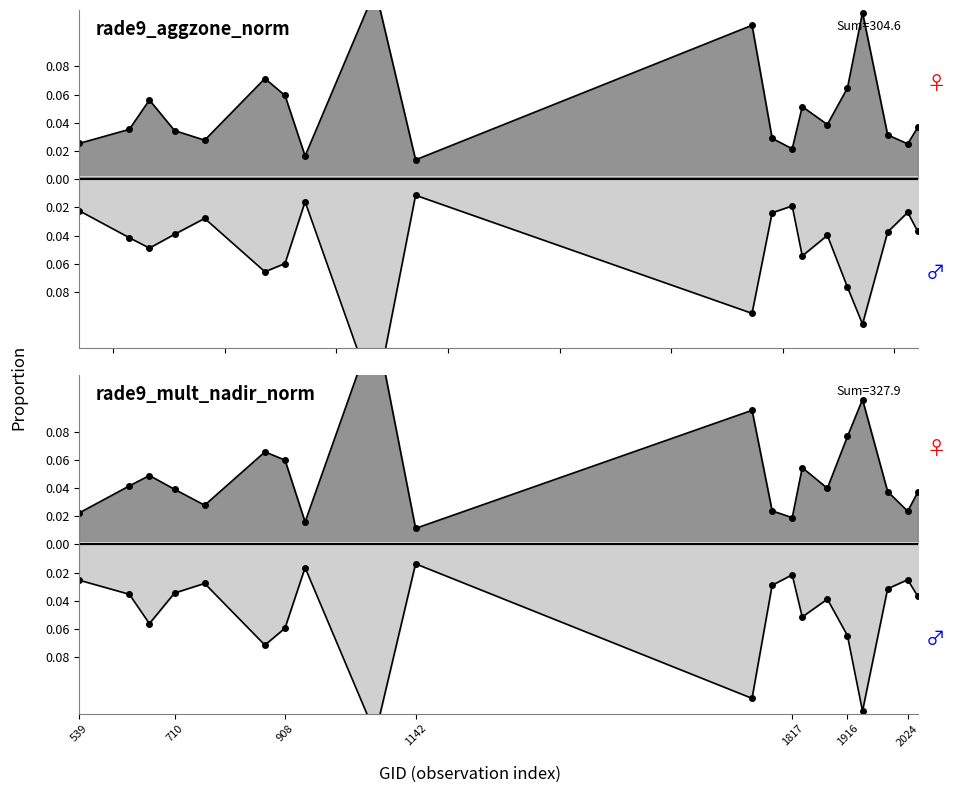

What is the difference between the maximum and minimum values in the rade9_aggzone_norm series?

0.1